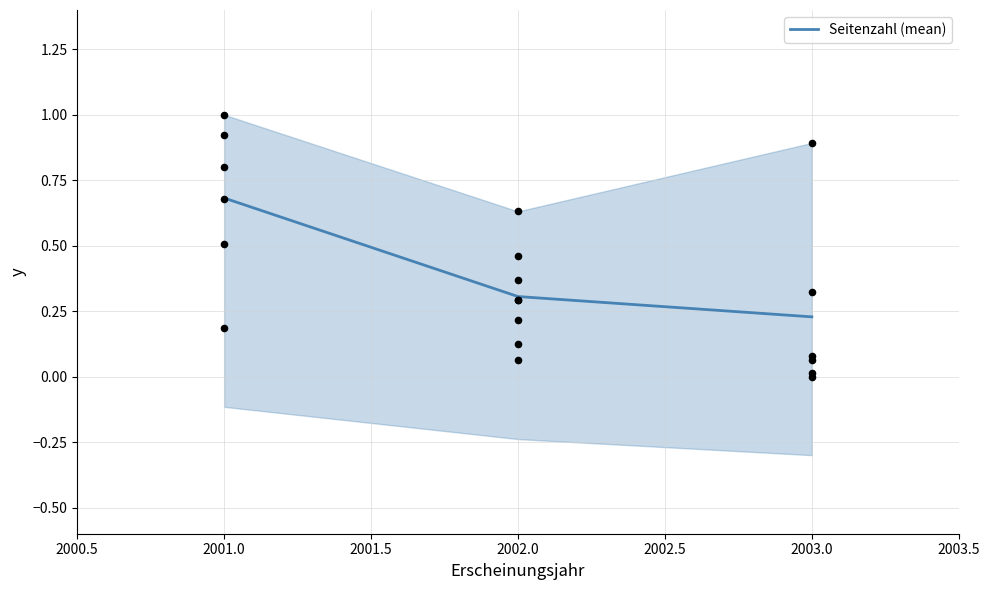

Count the Seitenzahl (mean) values in the range 0 to 1.

3